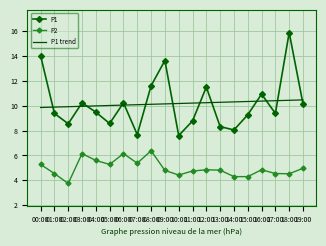

How many distinct data groups are displayed?

3